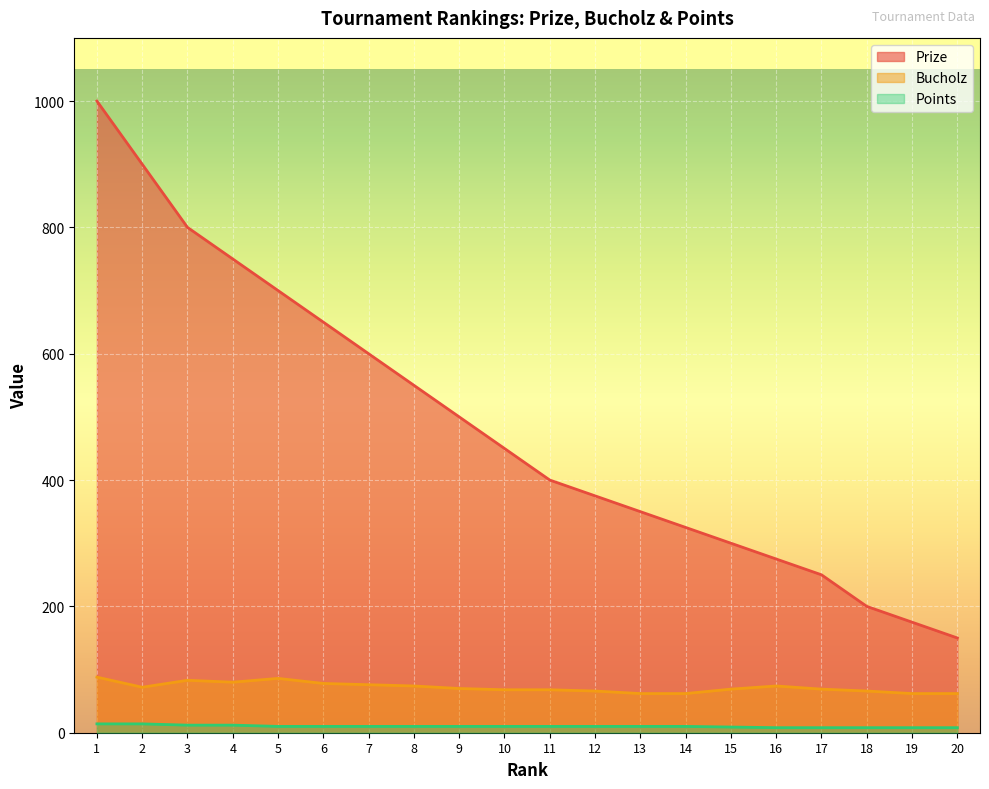

Which category has the lowest value in the Prize series?

20